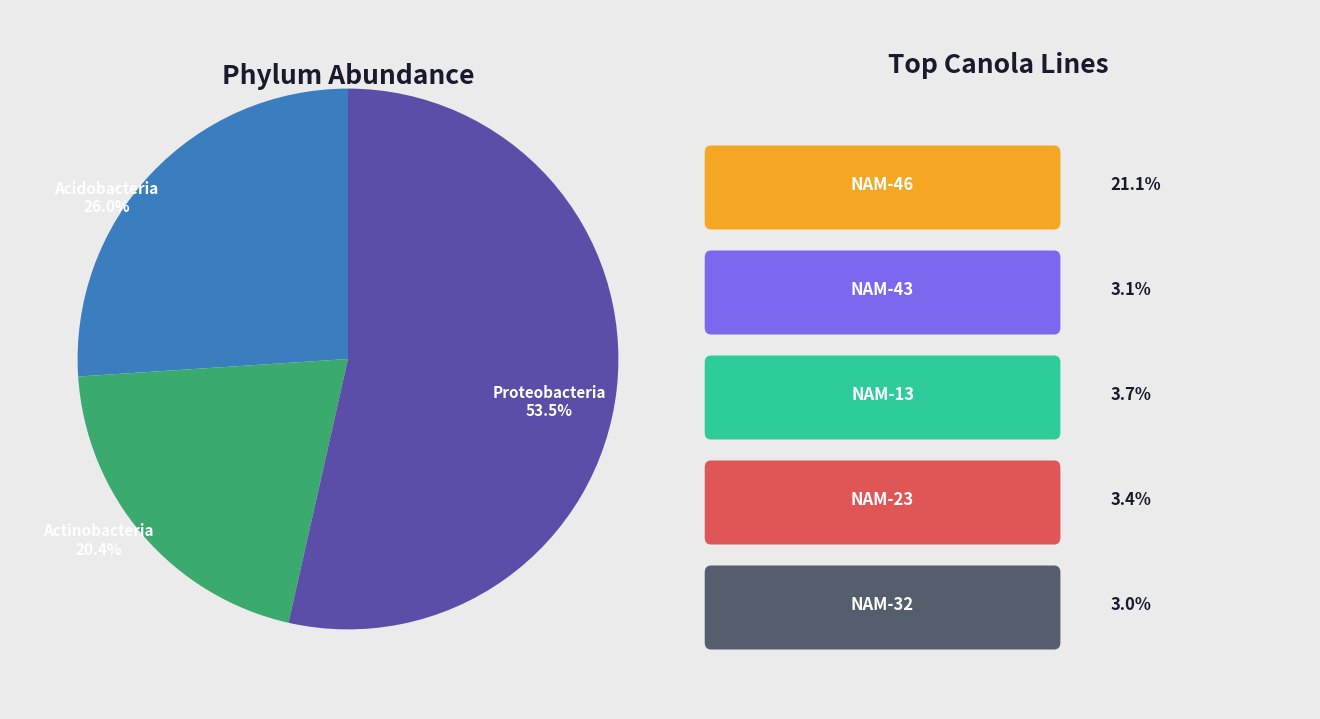

Does any single category account for the majority?

Yes